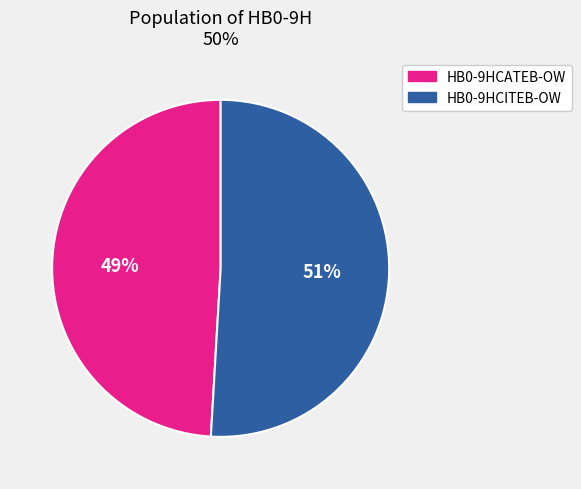

The HB0-9HCATEB-OW slice represents 58% of the pie. True or false?

False